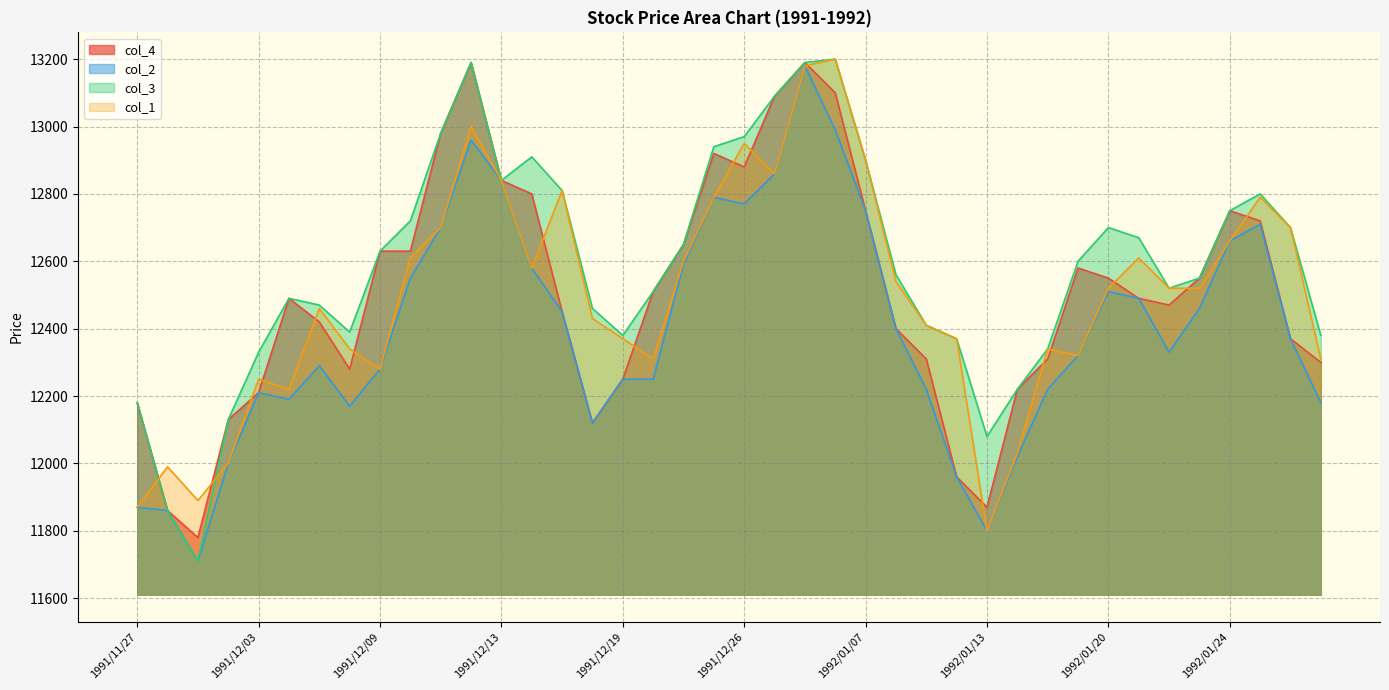

Between 1991/11/27 and 1992/01/08, which series saw the biggest shift?

col_1